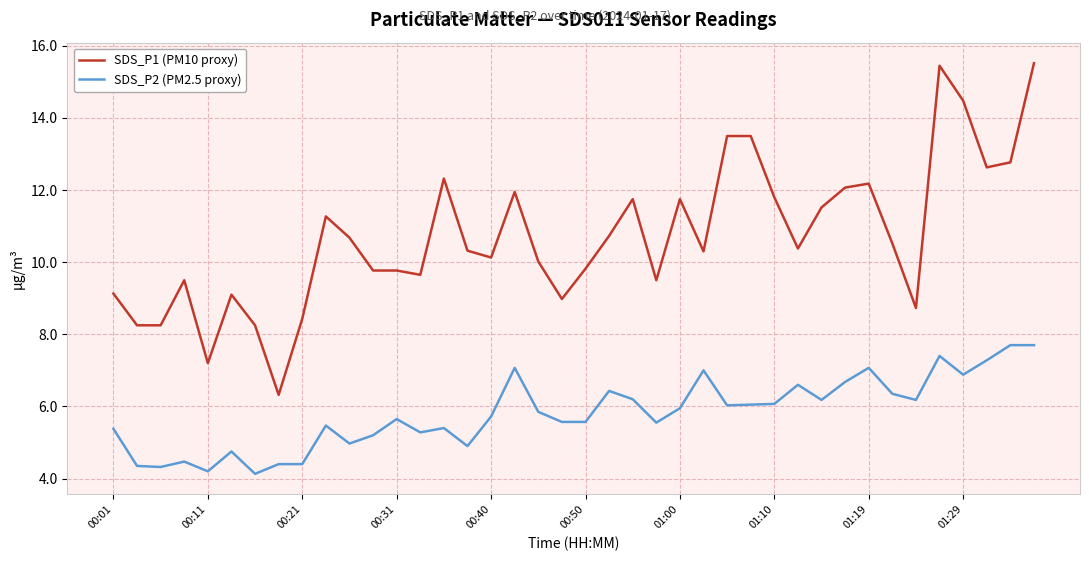

Which series has the largest range (max minus min)?

SDS_P1 (PM10 proxy)